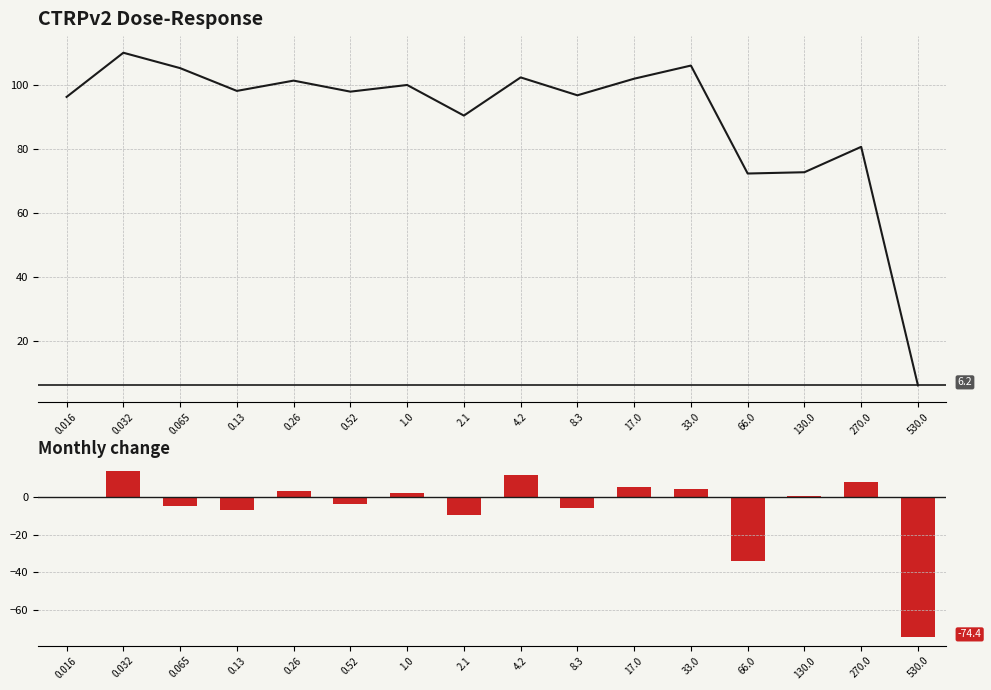

Which series has the largest range (max minus min)?

Response